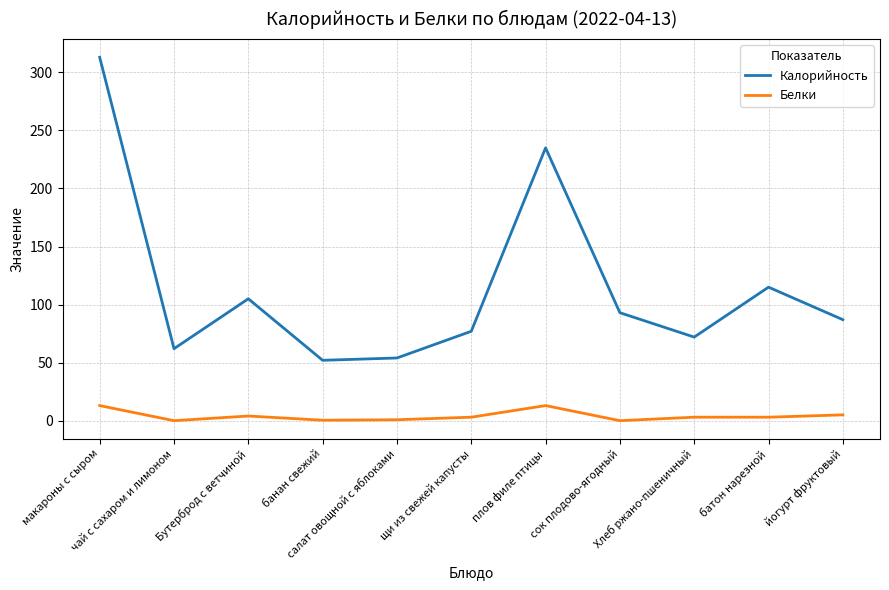

Rank the series by their average value, from highest to lowest.

Калорийность, Белки